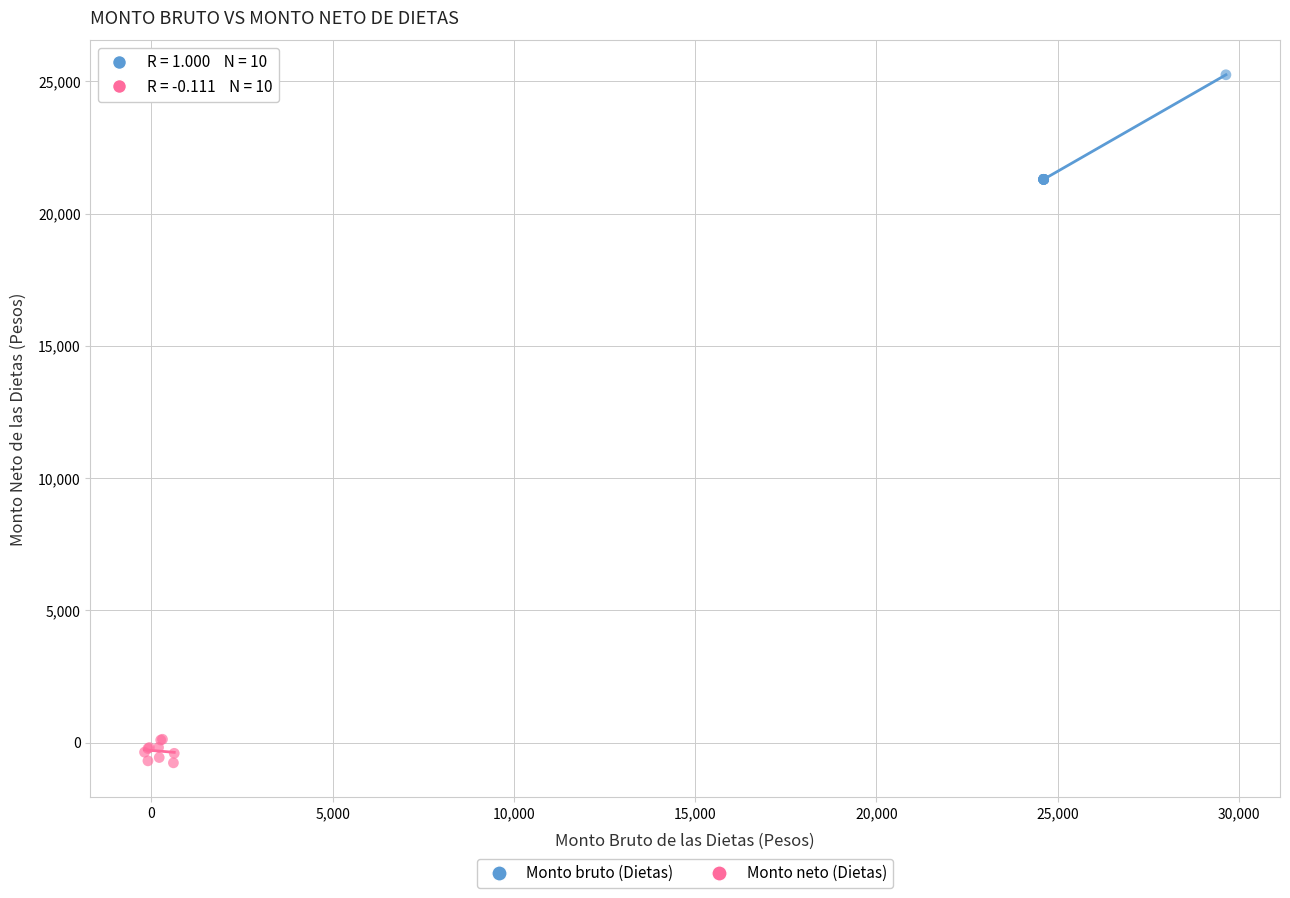

Which series reaches the minimum Y coordinate?

Monto neto (Dietas)